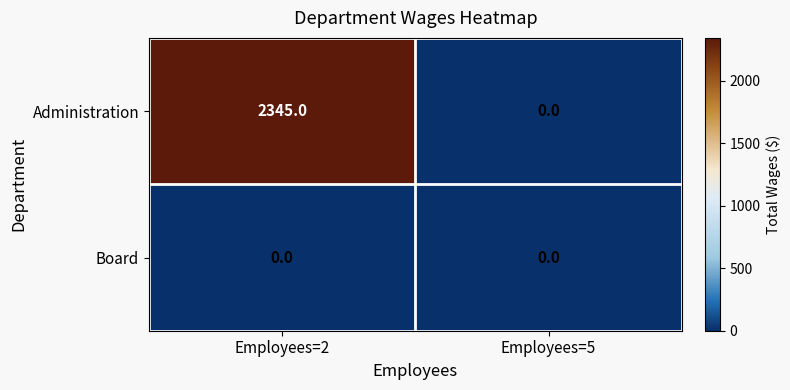

What is the sum of the Administration values at Employees=2 and Employees=5?

2345